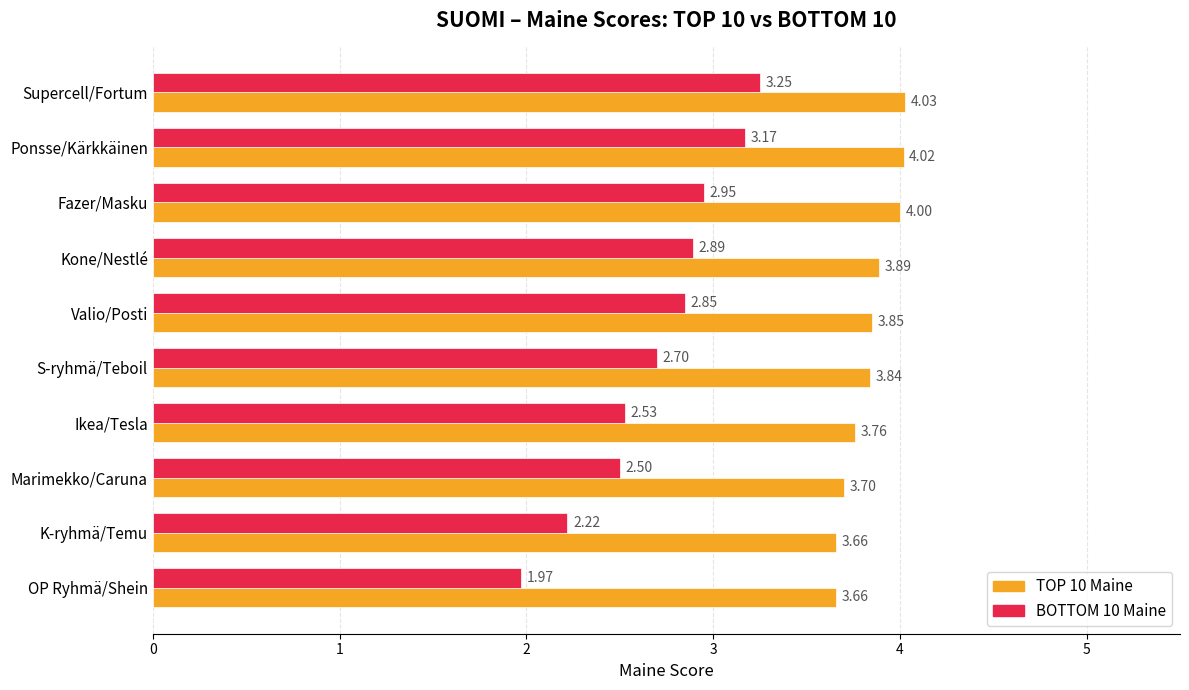

Which category has the lowest value in the BOTTOM 10 Maine series?

OP Ryhmä/Shein